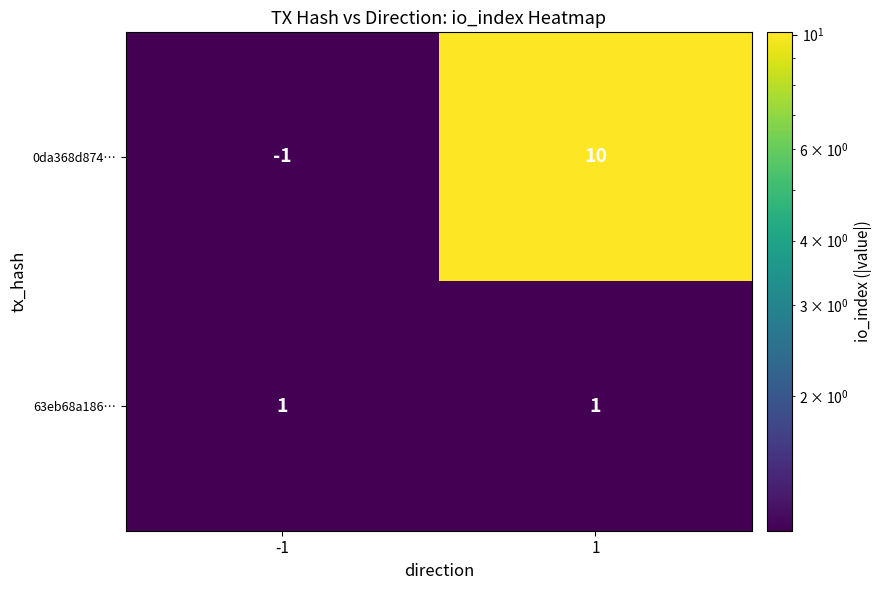

Reading left to right, what are all the values shown in this chart?

0da368d874…: -1	10
63eb68a186…: 1	1